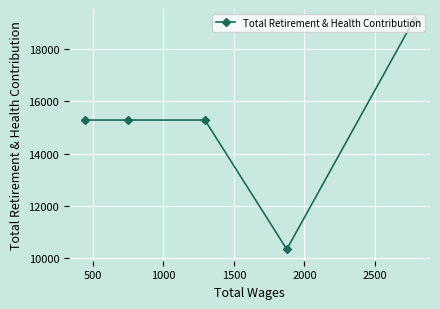

What is the average value?

15058